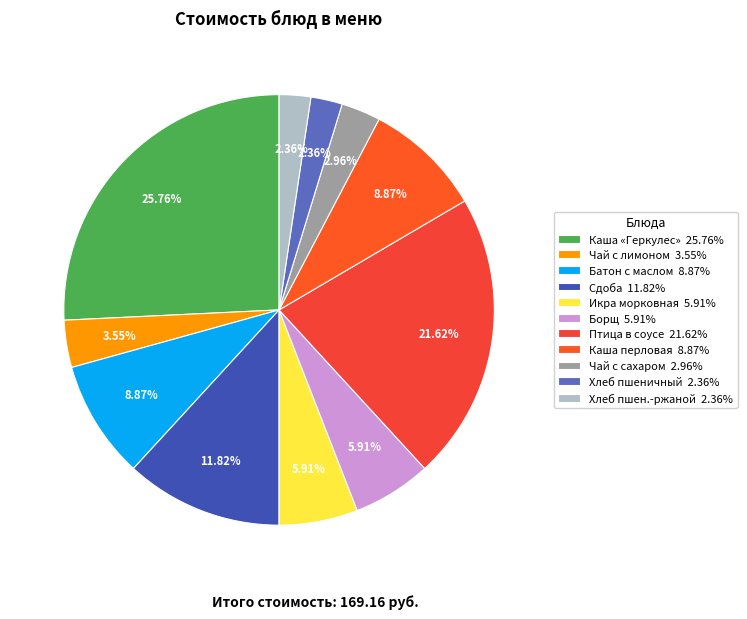

Is there any slice that represents more than half of the pie?

No